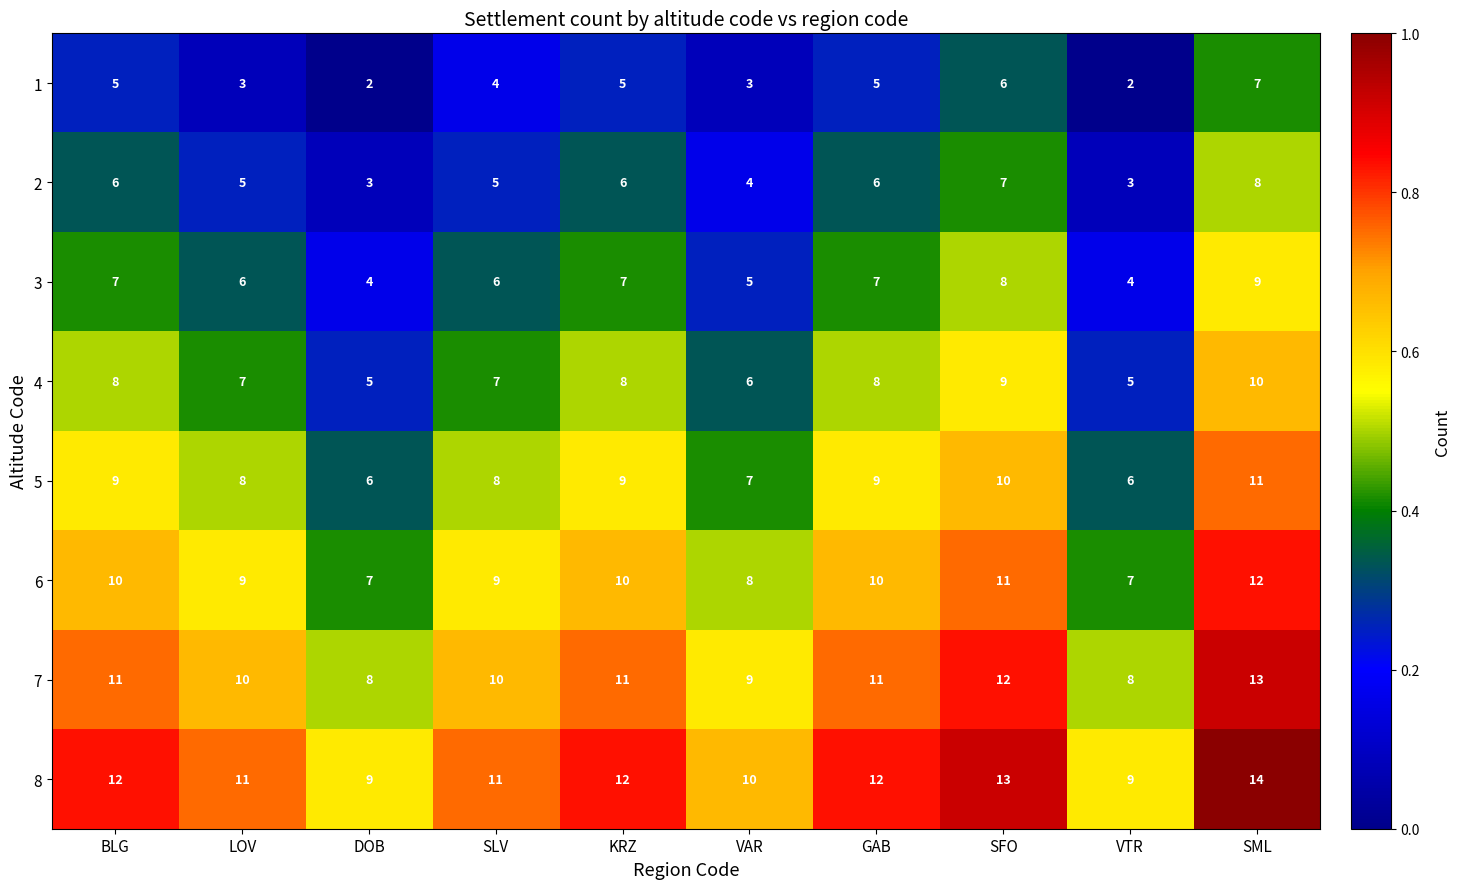

What is the sum of all 3 values?

63